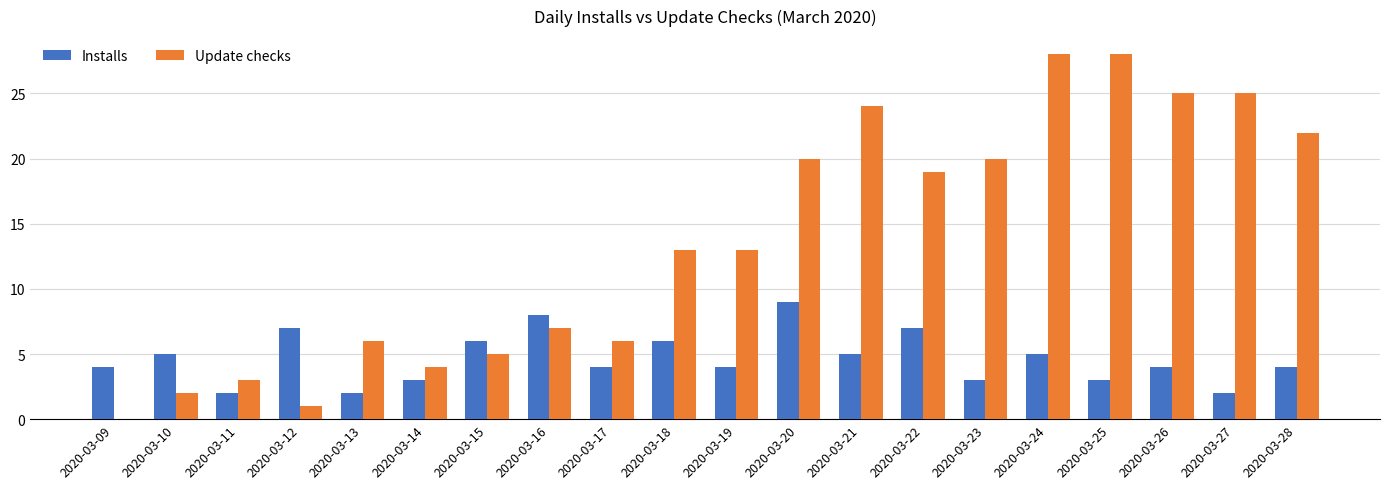

Reading left to right, transcribe all the data shown in this chart.

Installs: 2020-03-09=4	2020-03-10=5	2020-03-11=2	2020-03-12=7	2020-03-13=2	2020-03-14=3	2020-03-15=6	2020-03-16=8	2020-03-17=4	2020-03-18=6	2020-03-19=4	2020-03-20=9	2020-03-21=5	2020-03-22=7	2020-03-23=3	2020-03-24=5	2020-03-25=3	2020-03-26=4	2020-03-27=2	2020-03-28=4
Update checks: 2020-03-09=0	2020-03-10=2	2020-03-11=3	2020-03-12=1	2020-03-13=6	2020-03-14=4	2020-03-15=5	2020-03-16=7	2020-03-17=6	2020-03-18=13	2020-03-19=13	2020-03-20=20	2020-03-21=24	2020-03-22=19	2020-03-23=20	2020-03-24=28	2020-03-25=28	2020-03-26=25	2020-03-27=25	2020-03-28=22